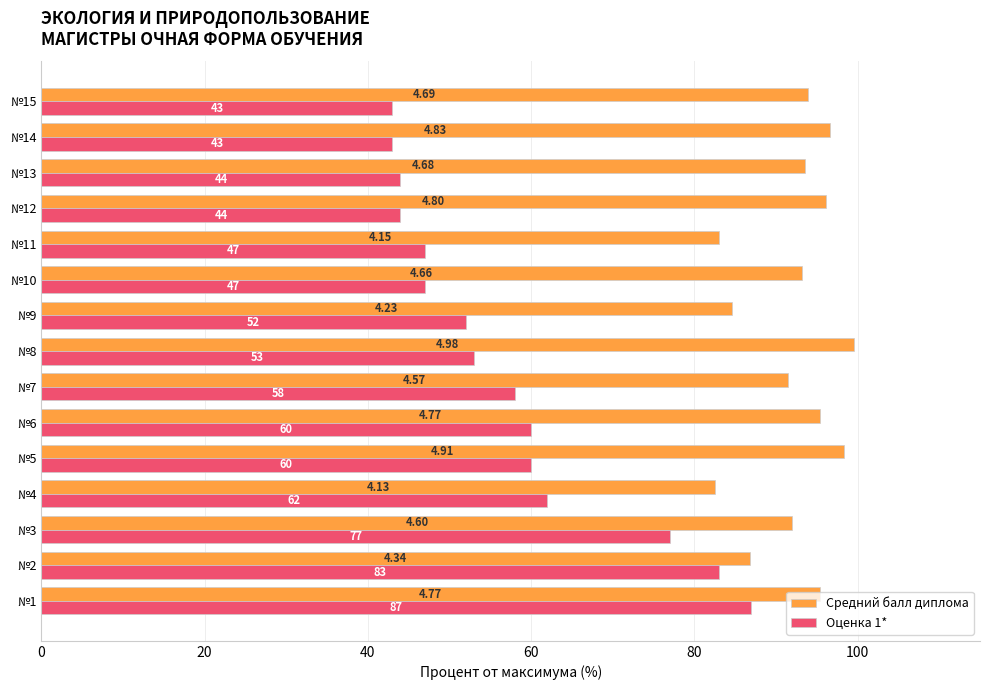

Which series has the widest spread of values?

Оценка 1*